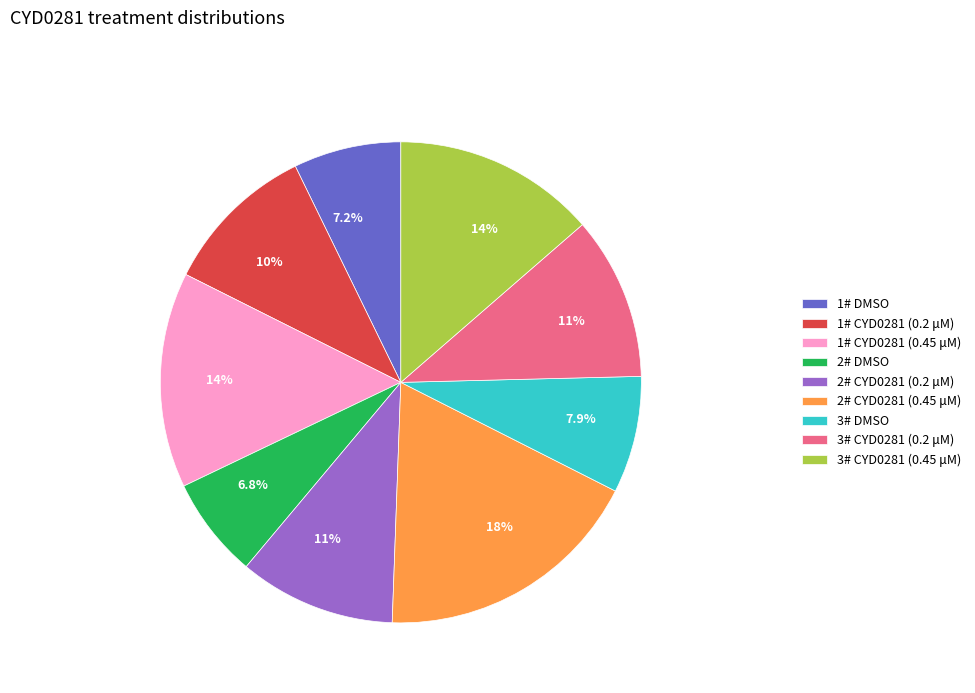

Is 3# DMSO the majority of the pie?

No